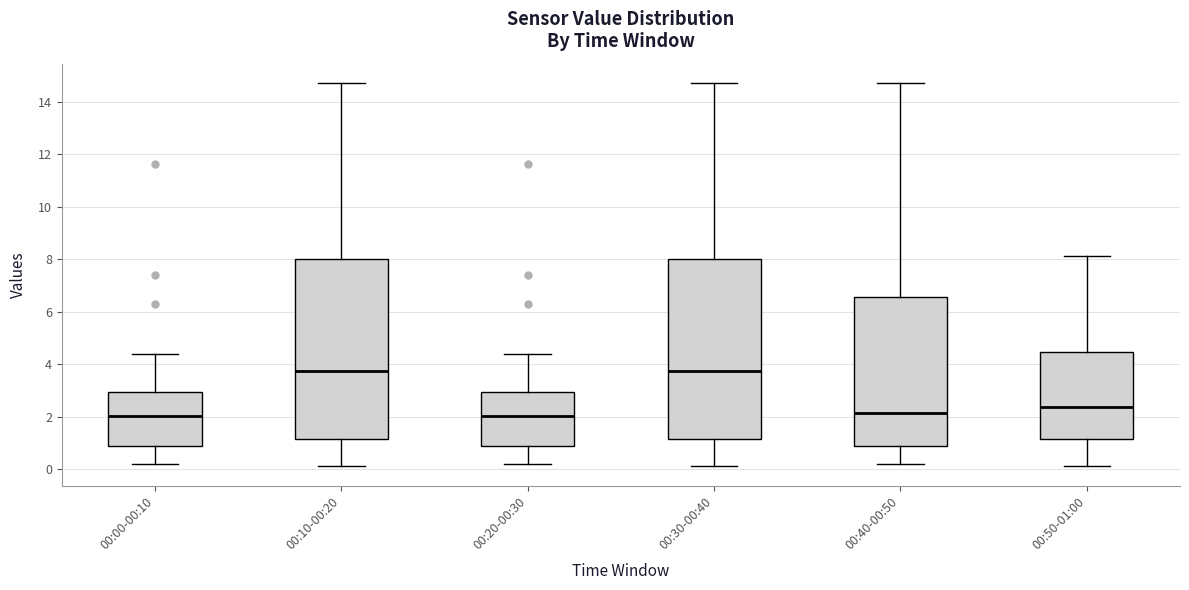

Reading left to right, transcribe this box plot: for each box, give where its median line is, the range the box spans, and where its two whiskers end, as read against the y-axis. The values are not printed on the chart, so give them approximately, as read against the axis.

00:00-00:10: median 2.0, box 0.8 to 3.0, whiskers 0.2 to 4.4
00:10-00:20: median 3.8, box 1.2 to 8.0, whiskers 0.2 to 14.8
00:20-00:30: median 2.0, box 0.8 to 3.0, whiskers 0.2 to 4.4
00:30-00:40: median 3.8, box 1.2 to 8.0, whiskers 0.2 to 14.8
00:40-00:50: median 2.2, box 0.8 to 6.6, whiskers 0.2 to 14.8
00:50-01:00: median 2.4, box 1.2 to 4.4, whiskers 0.2 to 8.2